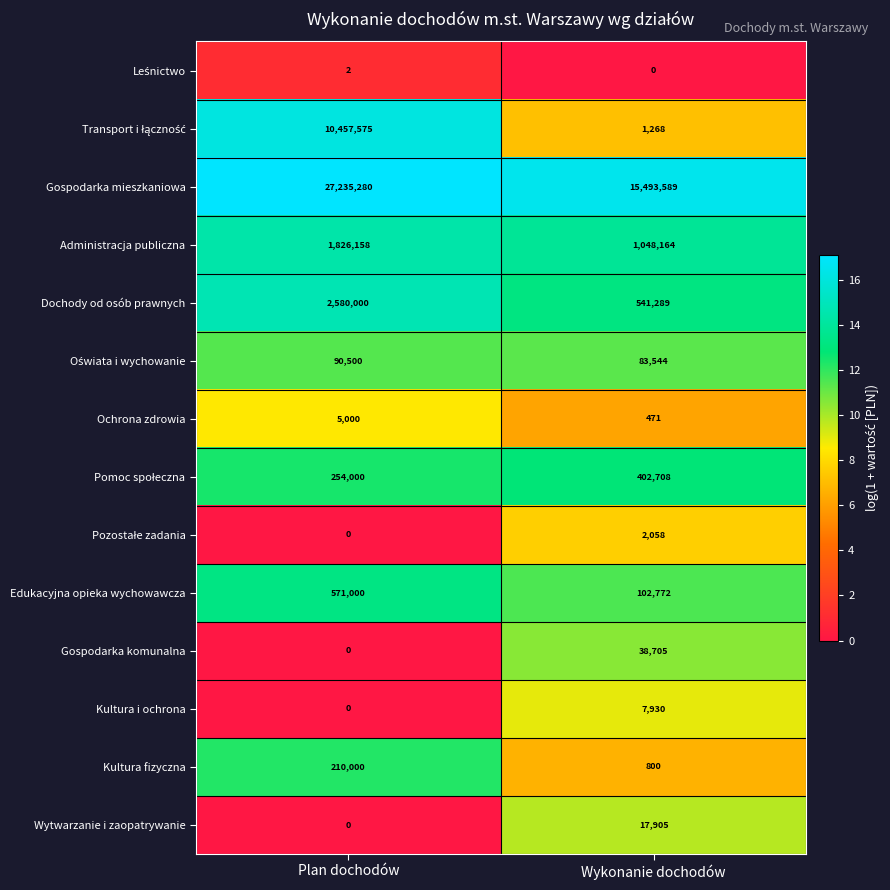

The value of Wytwarzanie i zaopatrywanie at Plan dochodów is 0. True or false?

True